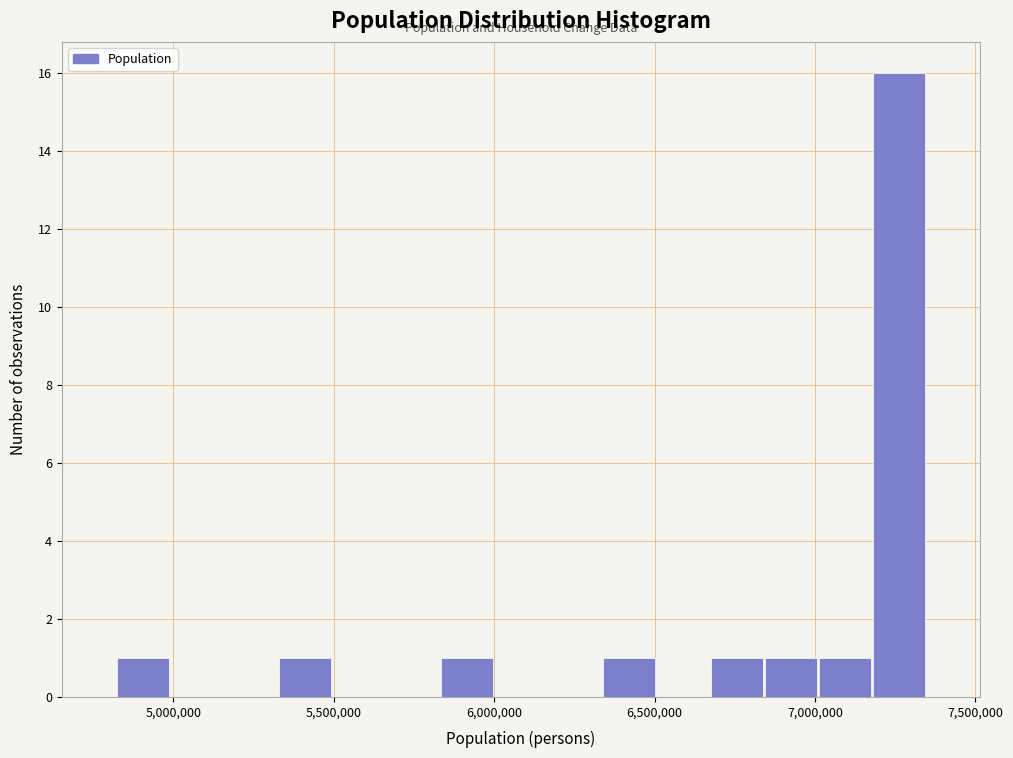

Around what value on the x-axis is the tallest bar? Give the approximate position of its centre, as read against the axis.

7250000